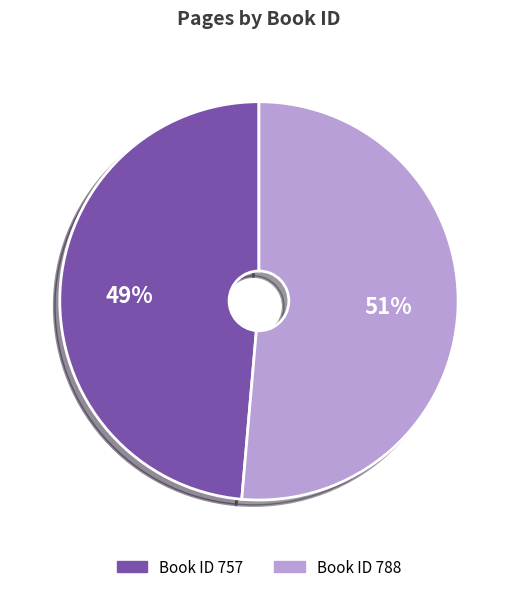

To the nearest percent, what percentage of the pie is Book ID 757?

49%